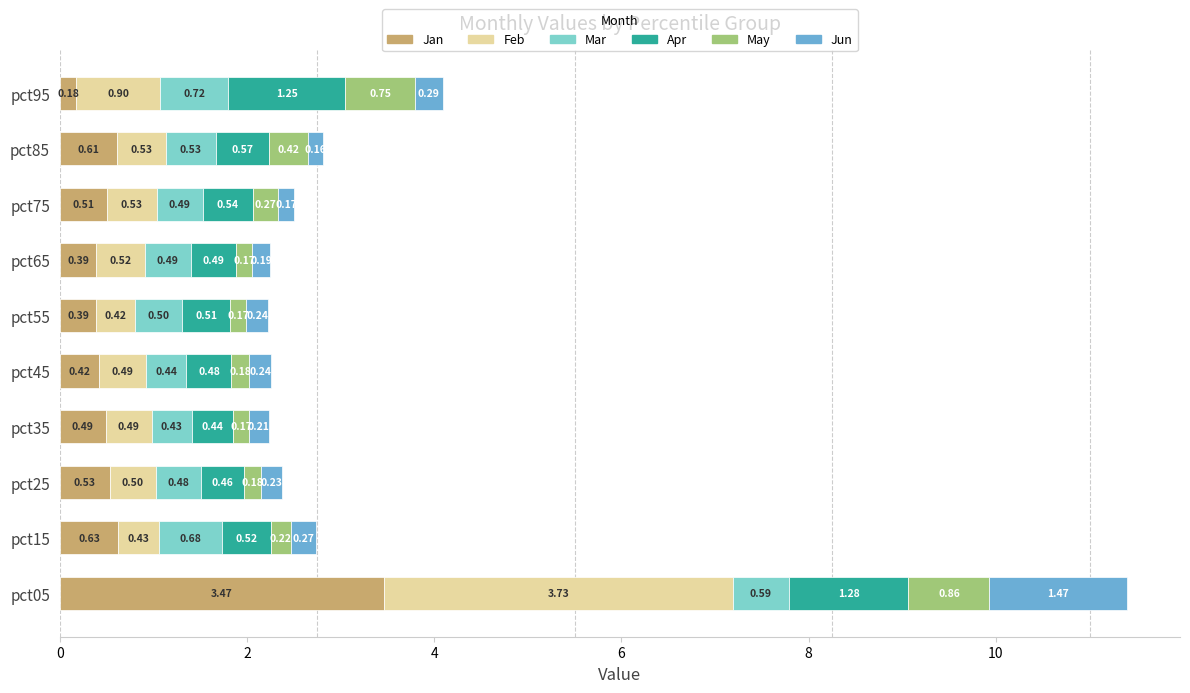

At which category is the sum across all series the highest?

pct05